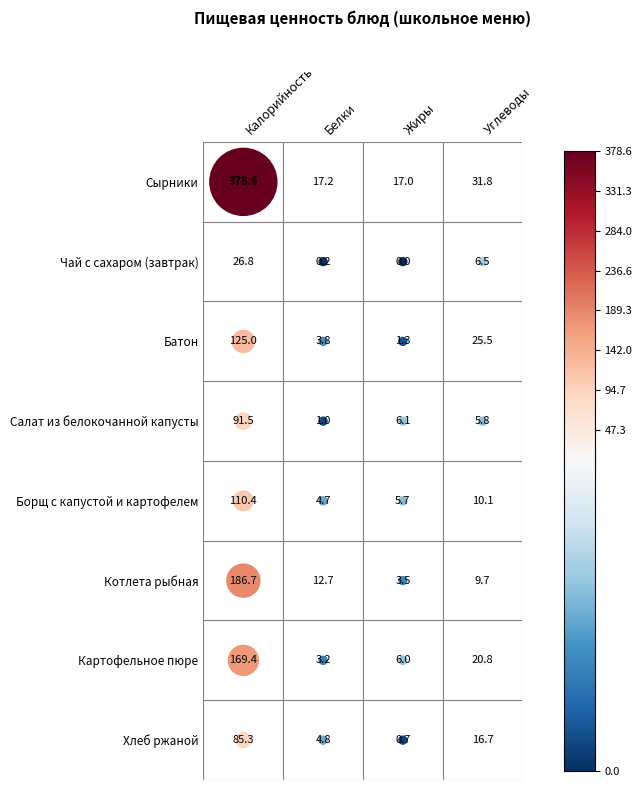

Reading right to left, list all the values displayed in this chart.

Сырники: Углеводы=31.8	Жиры=17.0	Белки=17.2	Калорийность=378.6
Чай с сахаром (завтрак): Углеводы=6.5	Жиры=0.0	Белки=0.2	Калорийность=26.8
Батон: Углеводы=25.5	Жиры=1.3	Белки=3.8	Калорийность=125.0
Салат из белокочанной капусты: Углеводы=5.8	Жиры=6.1	Белки=1.0	Калорийность=91.5
Борщ с капустой и картофелем: Углеводы=10.1	Жиры=5.7	Белки=4.7	Калорийность=110.4
Котлета рыбная: Углеводы=9.7	Жиры=3.5	Белки=12.7	Калорийность=186.7
Картофельное пюре: Углеводы=20.8	Жиры=6.0	Белки=3.2	Калорийность=169.4
Хлеб ржаной: Углеводы=16.7	Жиры=0.7	Белки=4.8	Калорийность=85.3